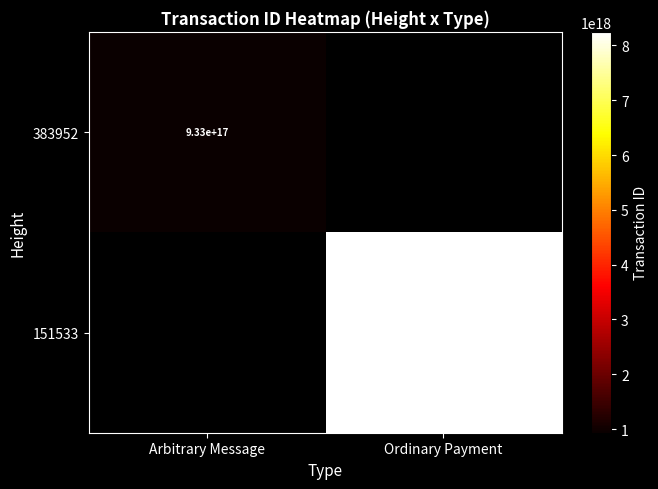

Is the value of 151533 at Ordinary Payment greater than the value of 383952 at Arbitrary Message?

Yes